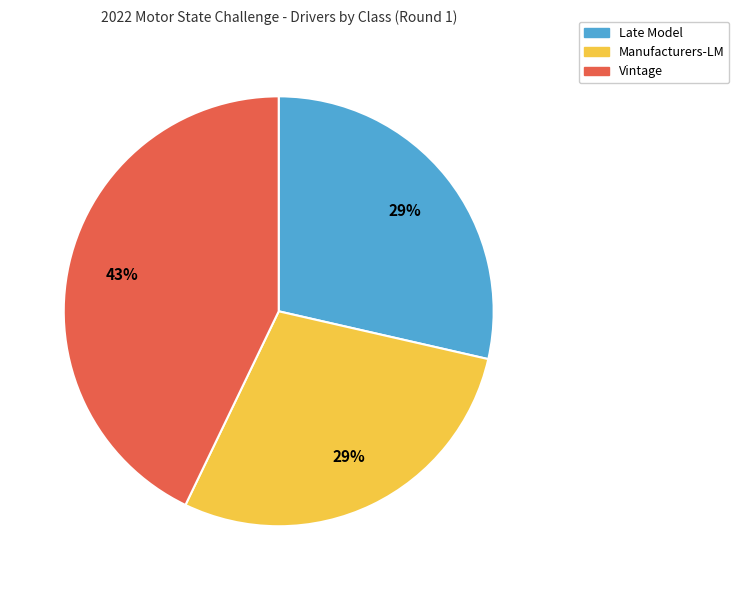

To the nearest percent, what is the average slice percentage?

33%